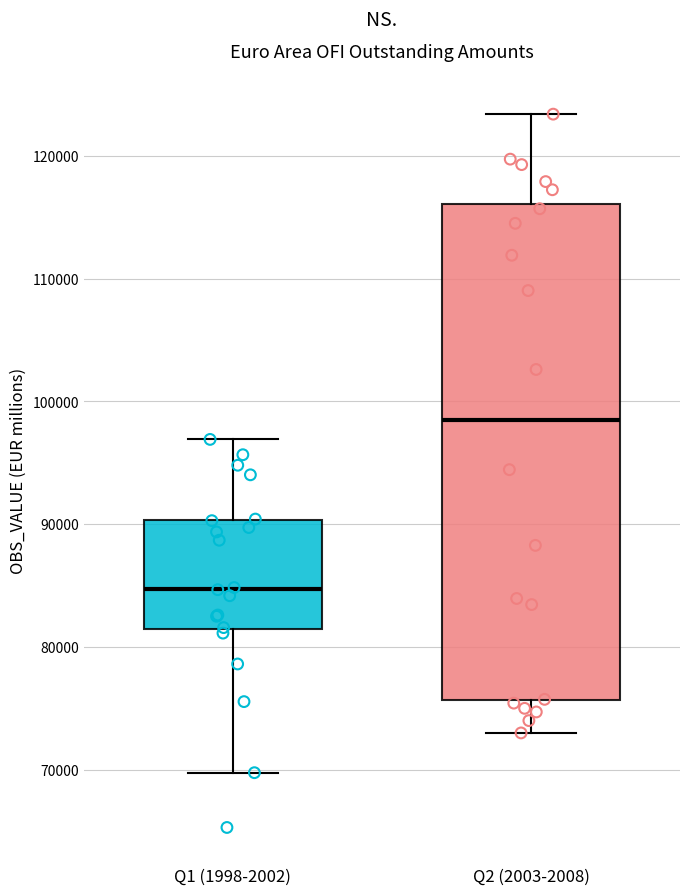

Where does the median line of the box for Q1 (1998-2002) sit on the y-axis? The values are not printed on the chart, so give them approximately, as read against the axis.

85000